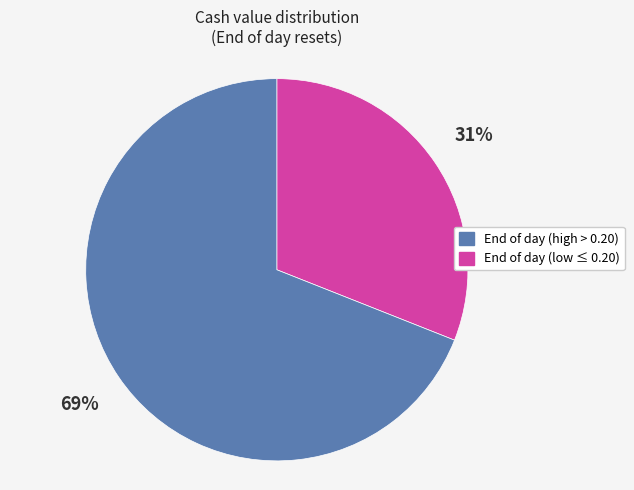

Does any single category account for the majority?

Yes